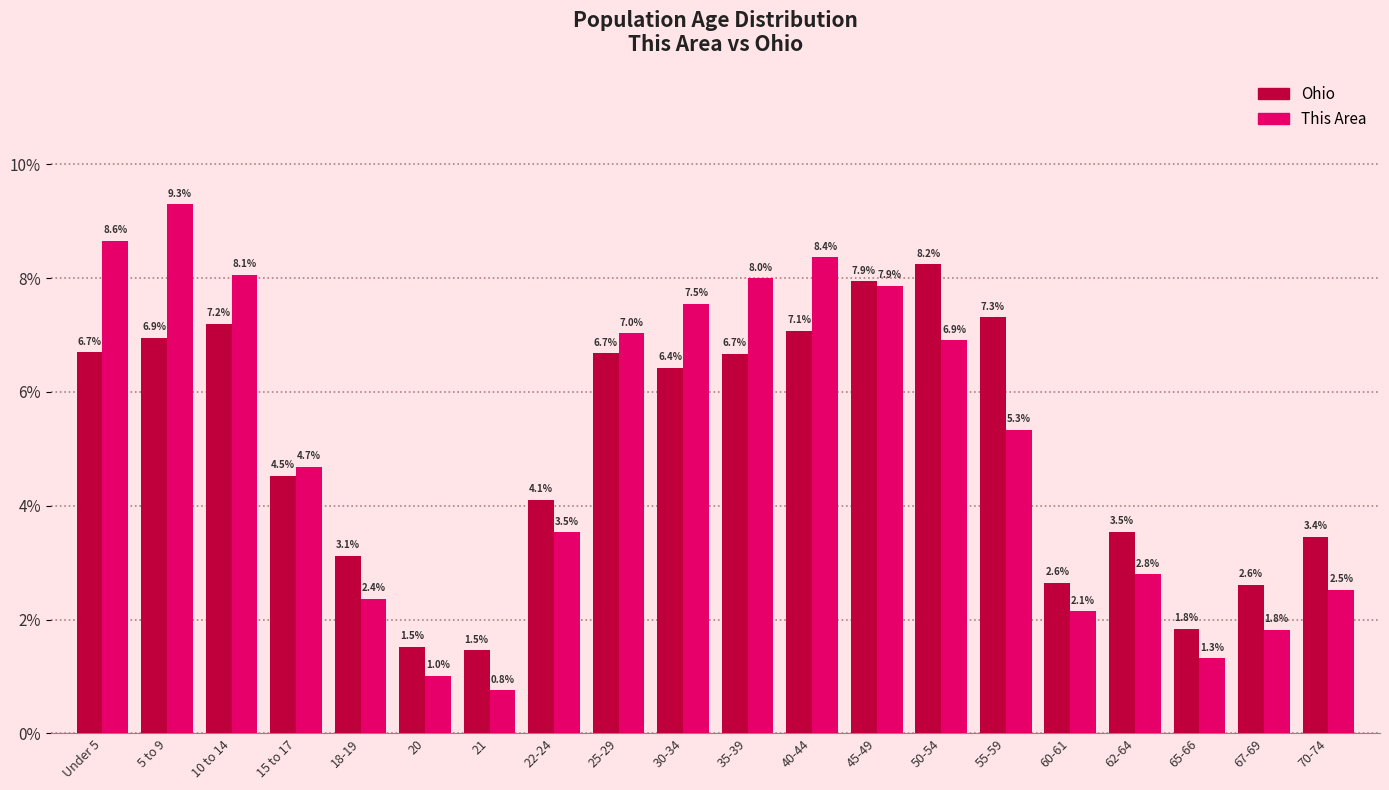

Reading left to right, list all the values displayed in this chart.

Ohio: Under 5=6.7	5 to 9=6.9	10 to 14=7.2	15 to 17=4.5	18-19=3.1	20=1.5	21=1.5	22-24=4.1	25-29=6.7	30-34=6.4	35-39=6.7	40-44=7.1	45-49=7.9	50-54=8.2	55-59=7.3	60-61=2.6	62-64=3.5	65-66=1.8	67-69=2.6	70-74=3.4
This Area: Under 5=8.6	5 to 9=9.3	10 to 14=8.1	15 to 17=4.7	18-19=2.4	20=1.0	21=0.8	22-24=3.5	25-29=7.0	30-34=7.5	35-39=8.0	40-44=8.4	45-49=7.9	50-54=6.9	55-59=5.3	60-61=2.1	62-64=2.8	65-66=1.3	67-69=1.8	70-74=2.5